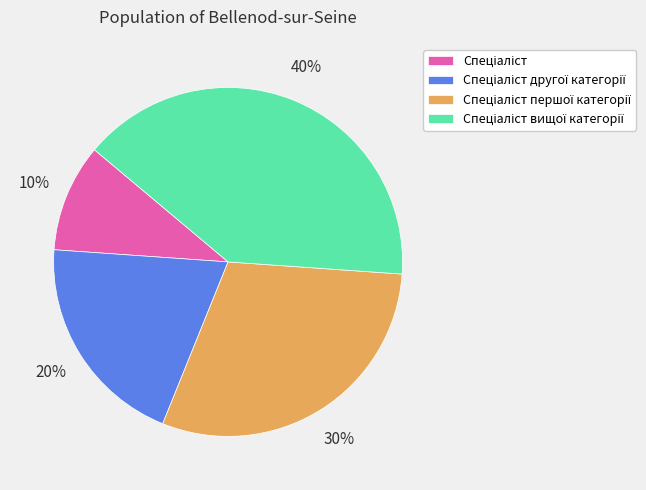

To the nearest percent, what is the average slice percentage?

25%